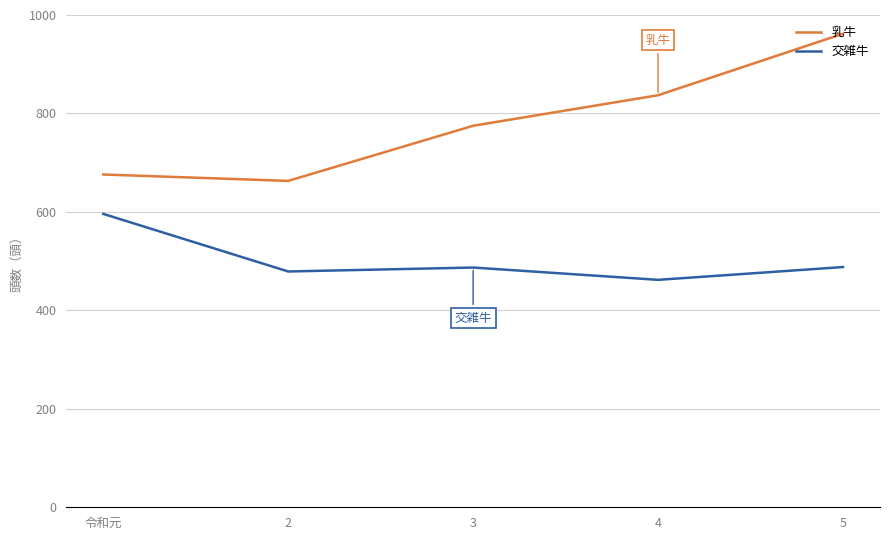

Which category has the highest value in the 交雑牛 series?

令和元